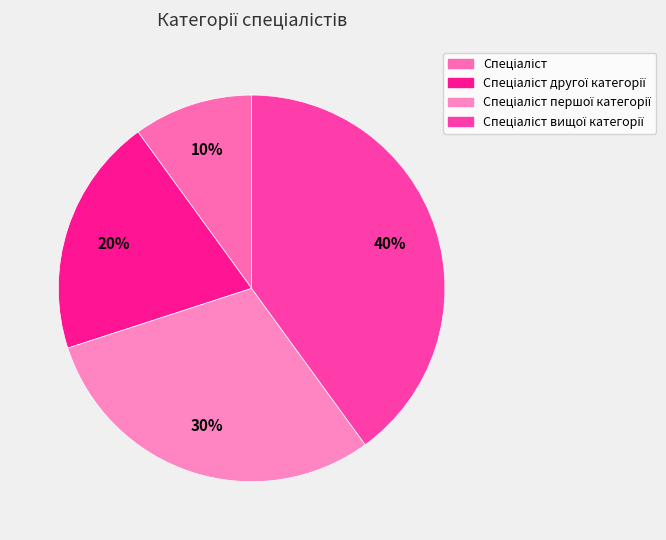

Which category has the smallest portion of the pie?

Спеціаліст